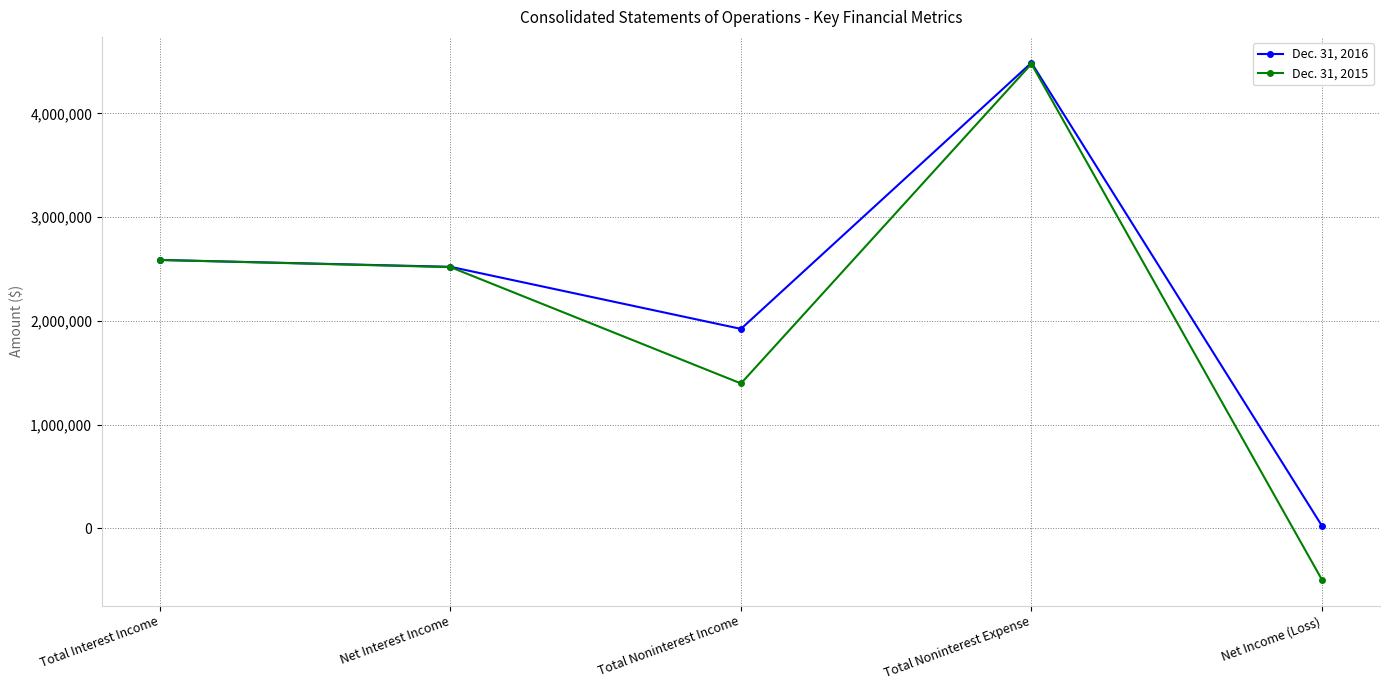

At Total Noninterest Income, list the series in order from smallest to largest.

Dec. 31, 2015, Dec. 31, 2016